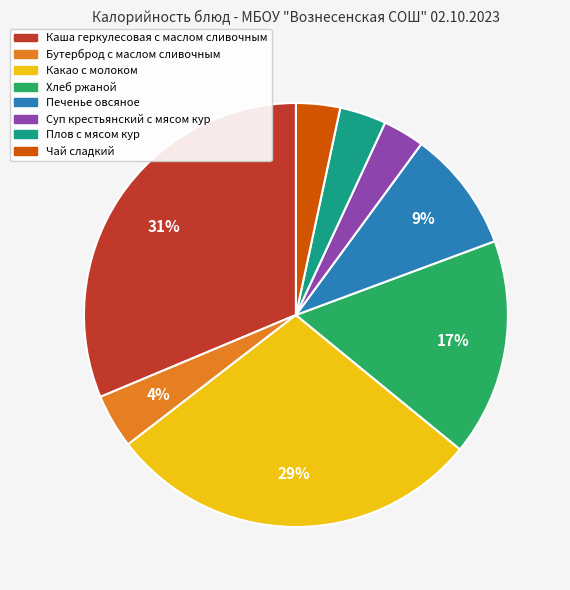

Count the number of slices in the pie.

8